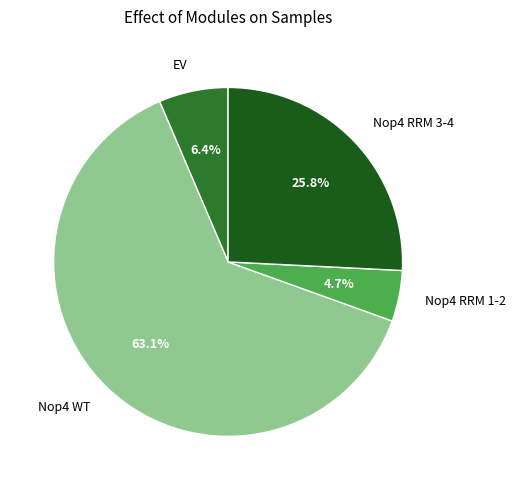

Rank the categories by value from lowest to highest.

Nop4 RRM 1-2, EV, Nop4 RRM 3-4, Nop4 WT